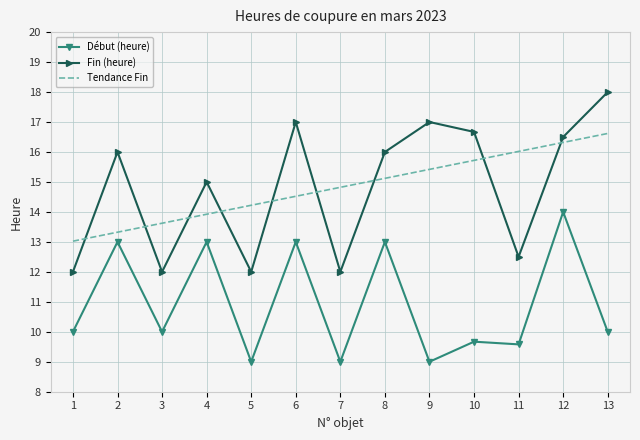

At how many categories does at least one series exceed 14?

11